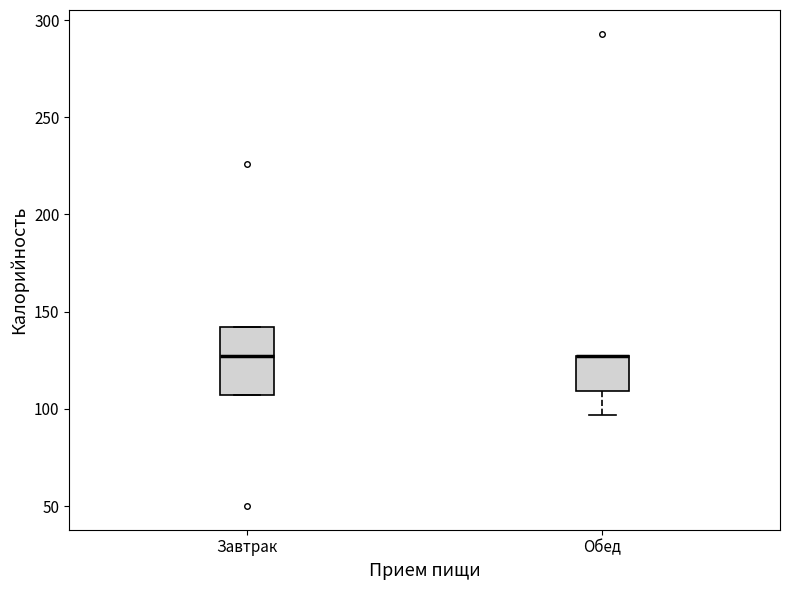

Reading left to right, transcribe this box plot: for each box, give where its median line is, the range the box spans, and where its two whiskers end, as read against the y-axis. The values are not printed on the chart, so give them approximately, as read against the axis.

Завтрак: median 125, box 105 to 140, whiskers 105 to 140
Обед: median 125 (drawn on the box's upper edge), box 110 to 125, whiskers 95 to 125